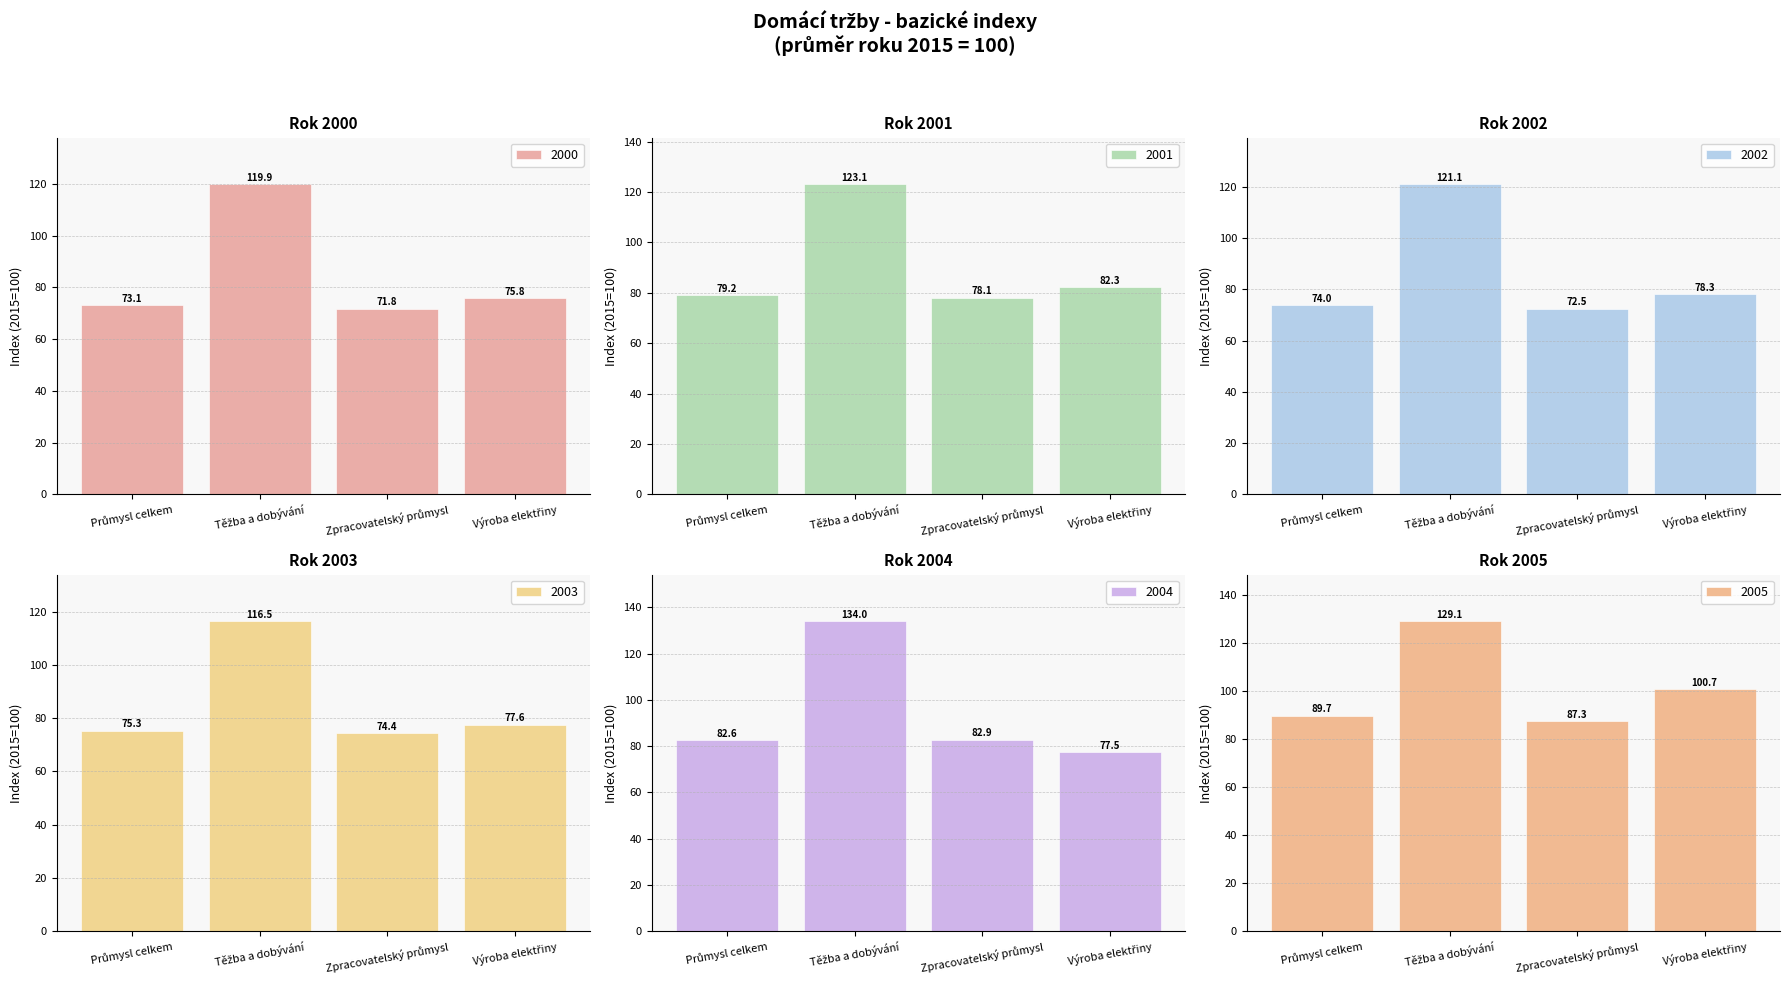

Between Těžba a dobývání and Výroba elektřiny, which series saw the biggest shift?

2004